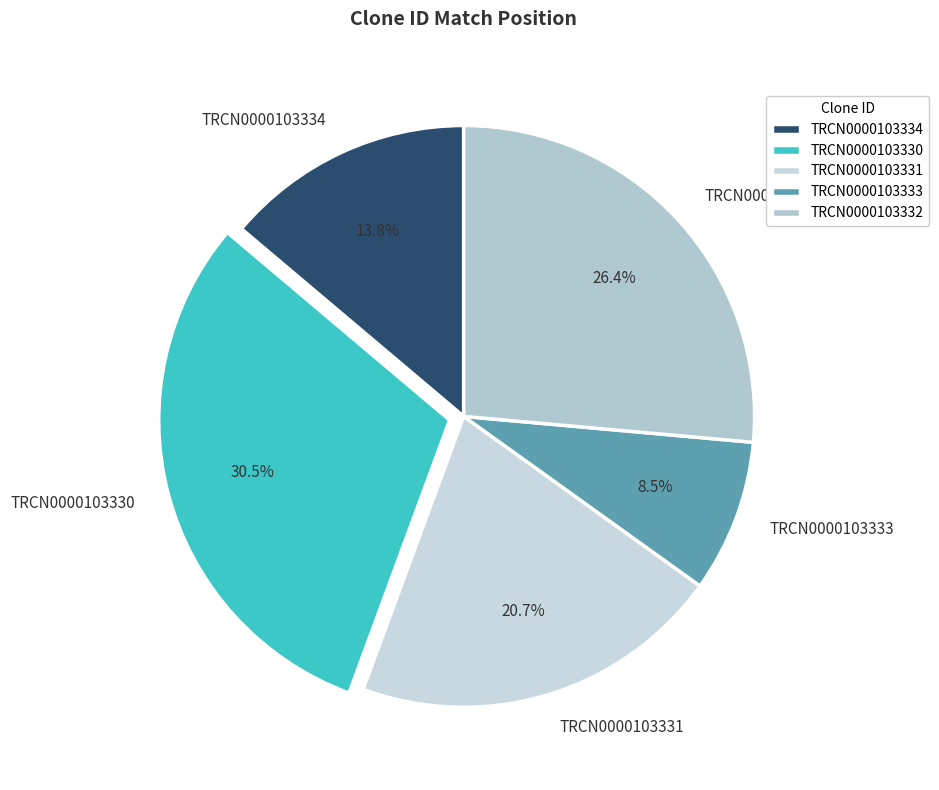

What is the smallest slice in the pie chart?

TRCN0000103333